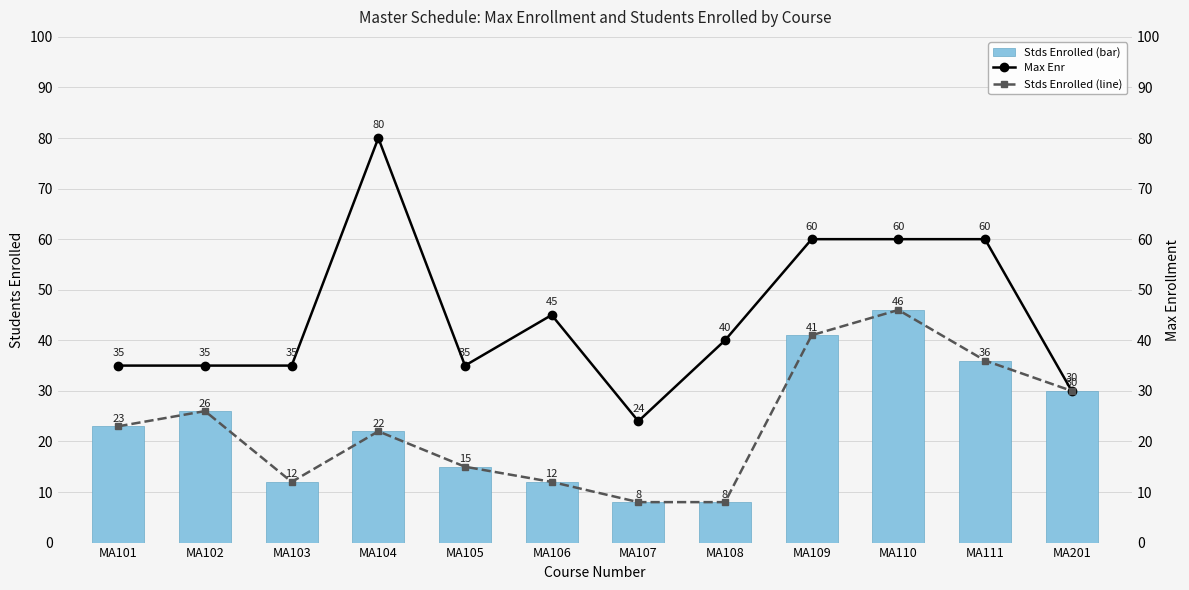

Rank the series at MA110 from lowest to highest value.

Stds Enrolled, Stds Enrolled (line), Max Enr